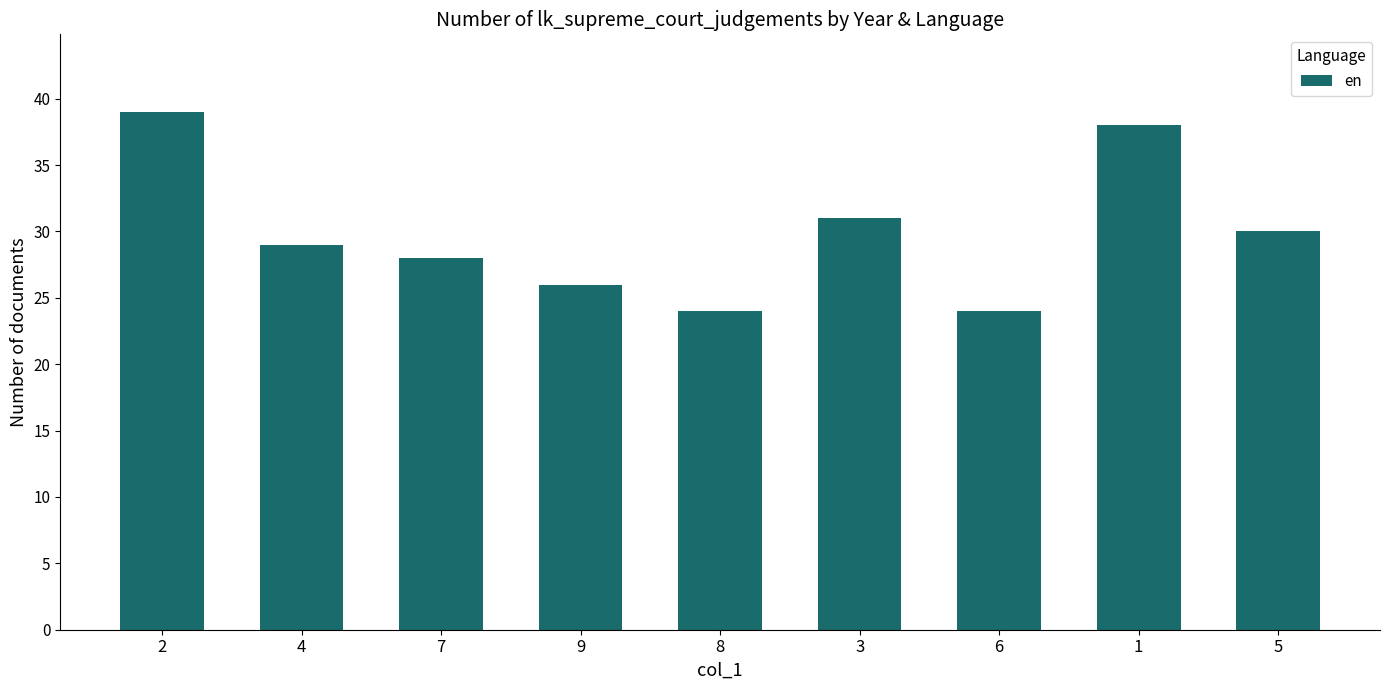

At which label is the value closest to 31?

3